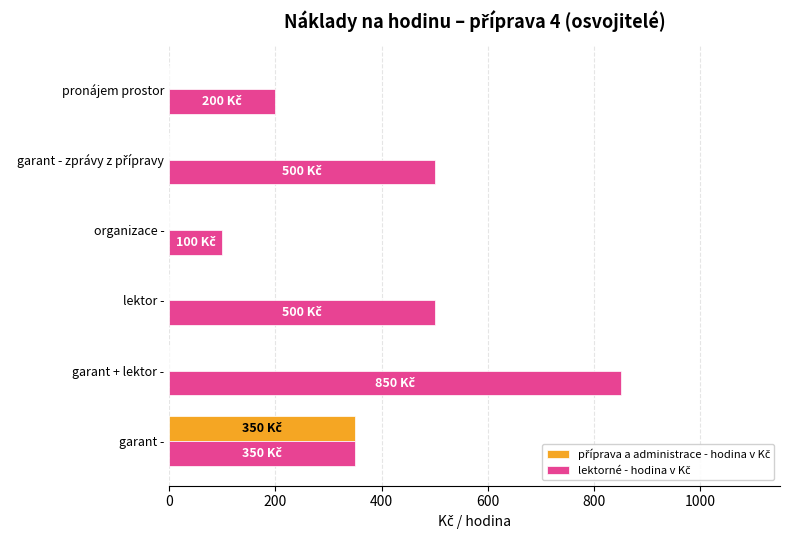

What is the total value across all series at pronájem prostor?

200